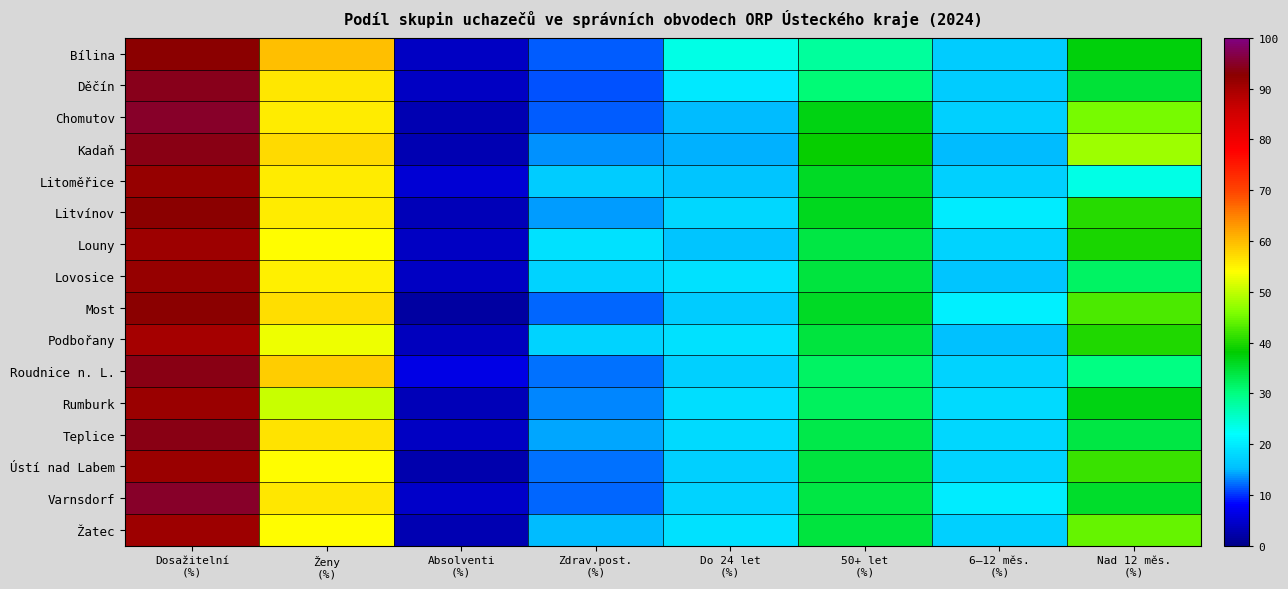

Which series has the largest range (max minus min)?

Chomutov